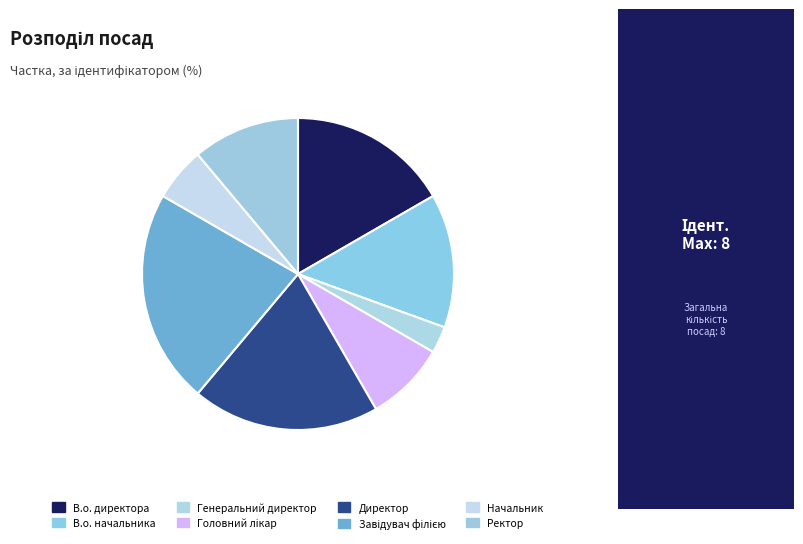

Which has a higher value, В.о. начальника or Завідувач філією?

Завідувач філією